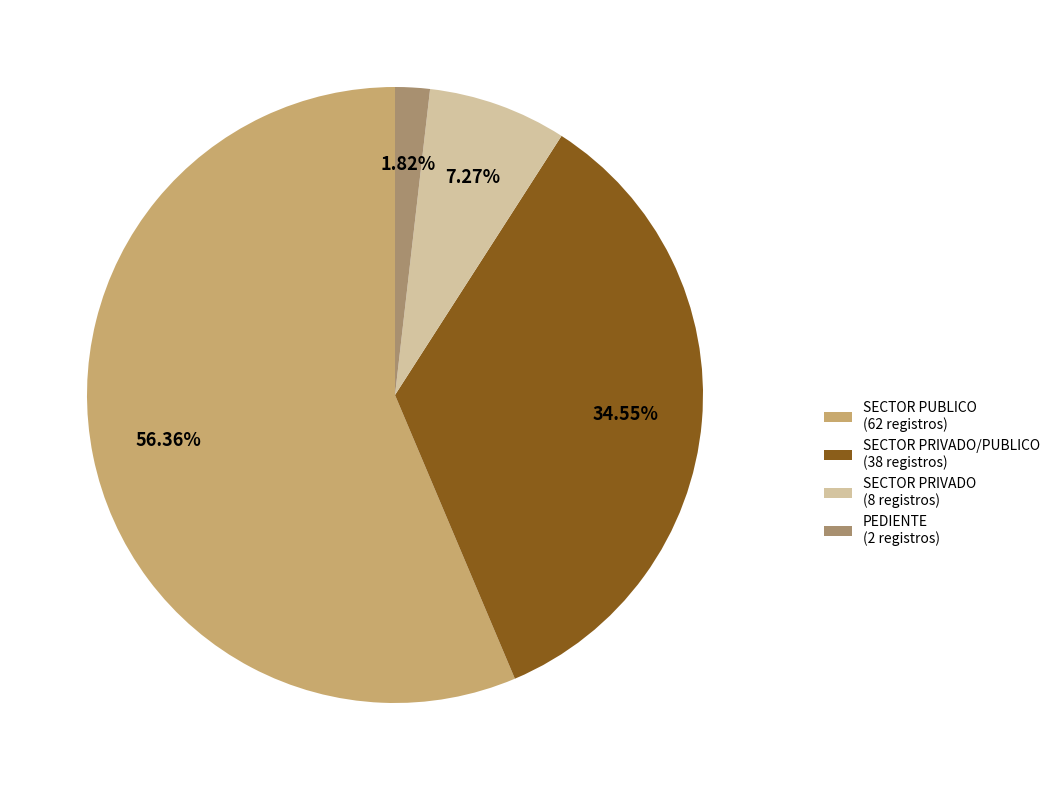

Rank the categories by value from highest to lowest.

SECTOR PUBLICO (62 registros), SECTOR PRIVADO/PUBLICO (38 registros), SECTOR PRIVADO (8 registros), PEDIENTE (2 registros)